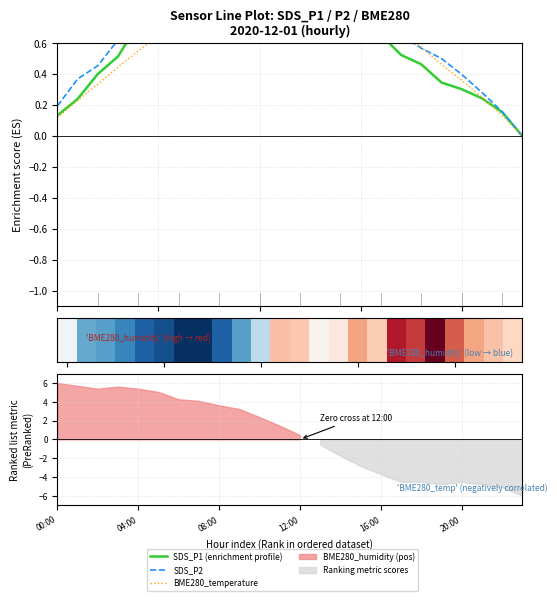

What is the label of the 7th bar from the right?

17